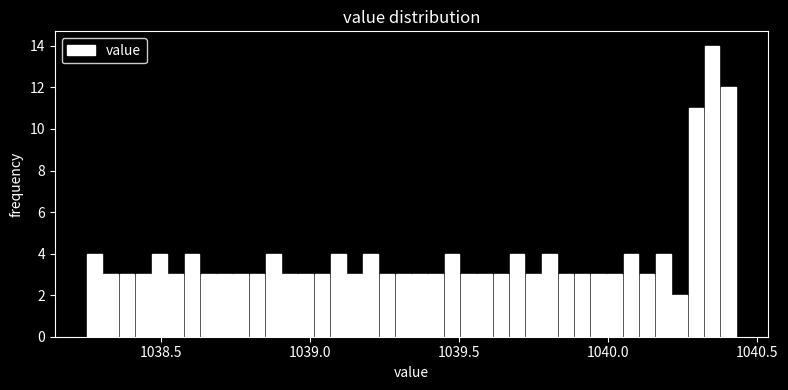

Read against the x-axis, roughly where is the centre of the tallest bar?

1040.35